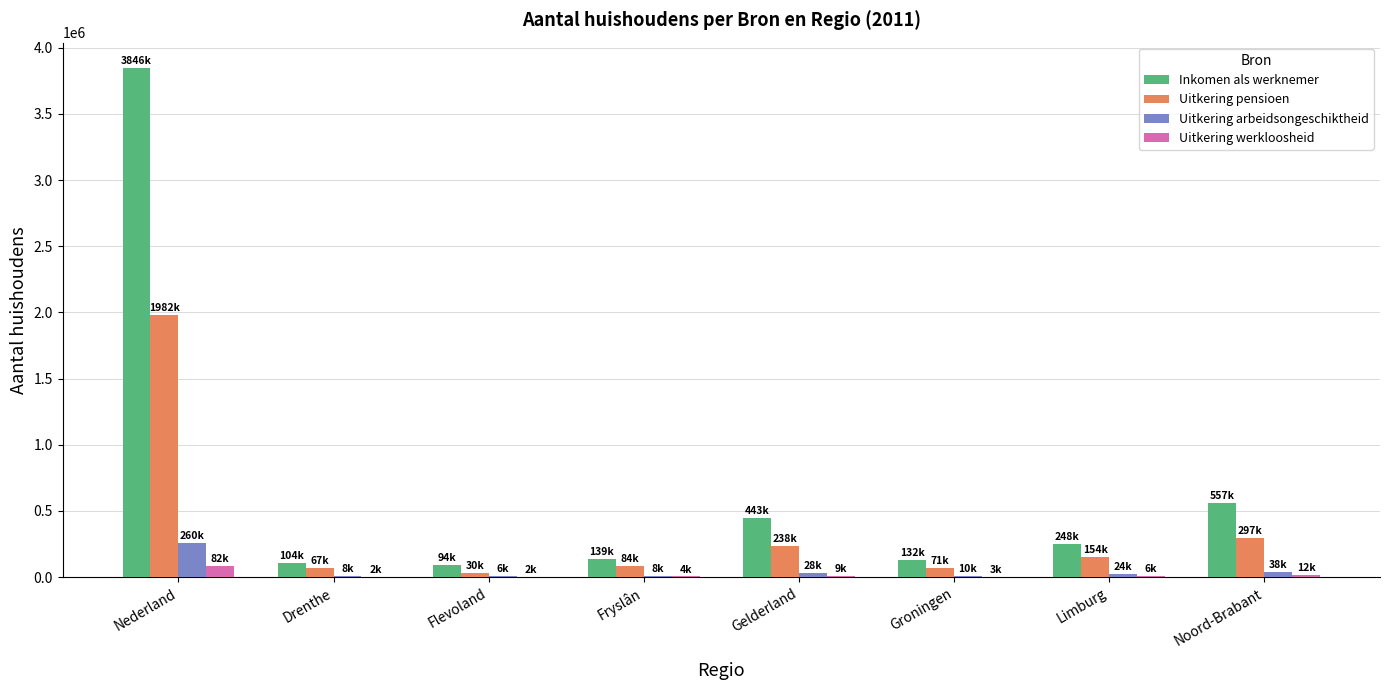

What is the maximum value shown in the chart?

3846000